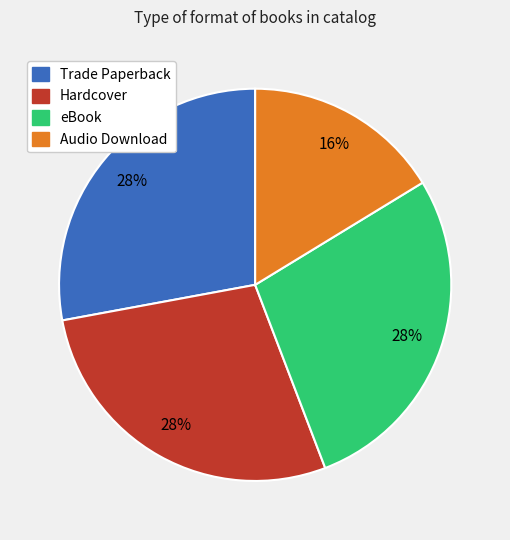

How many slices are in this pie chart?

4